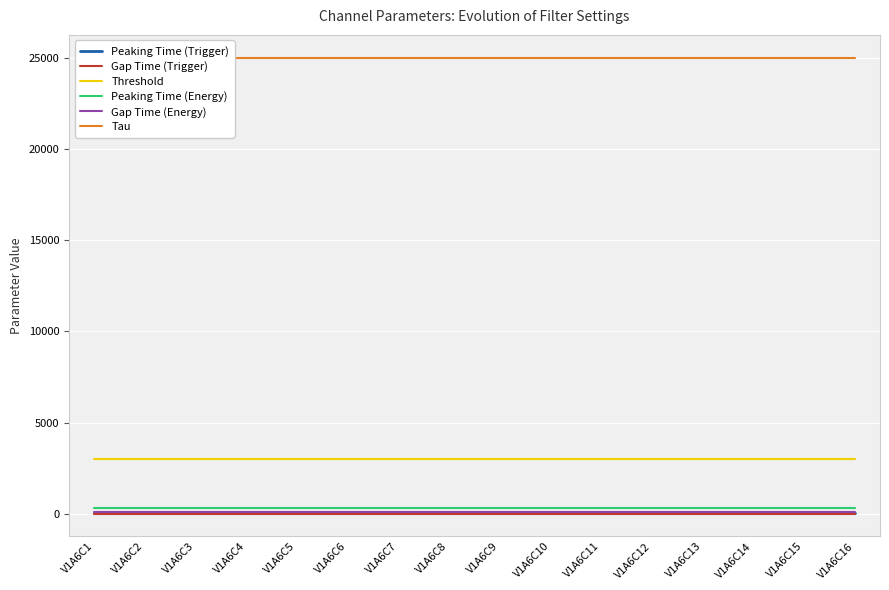

True or false: Threshold and Gap Time (Trigger) intersect in this chart.

False